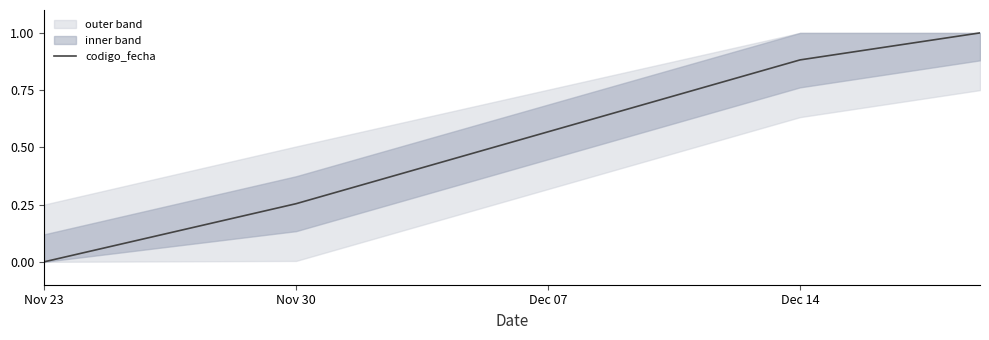

True or false: codigo_fecha has more than 1 points higher than both neighbors.

False